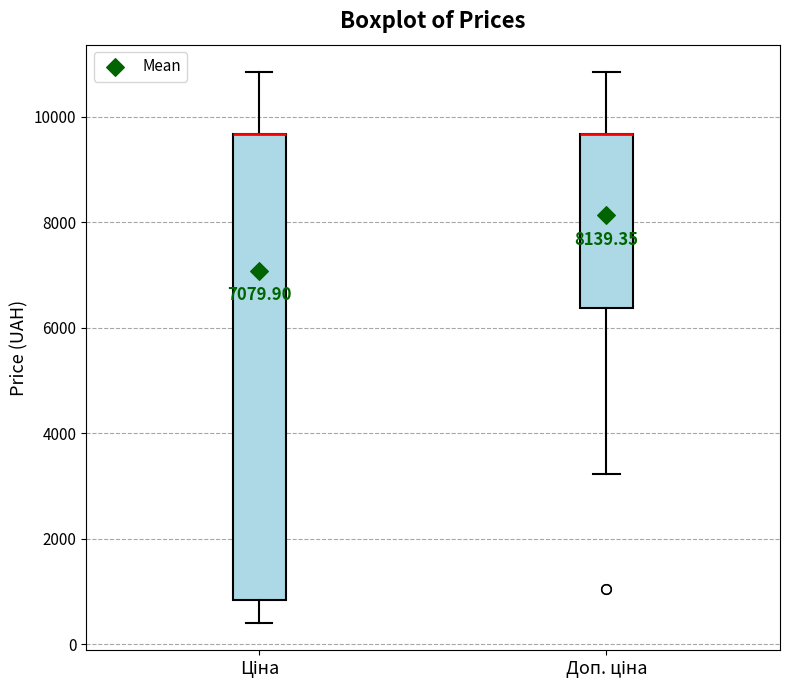

Where does the lower whisker of the box for Ціна end on the y-axis? The values are not printed on the chart, so give them approximately, as read against the axis.

400